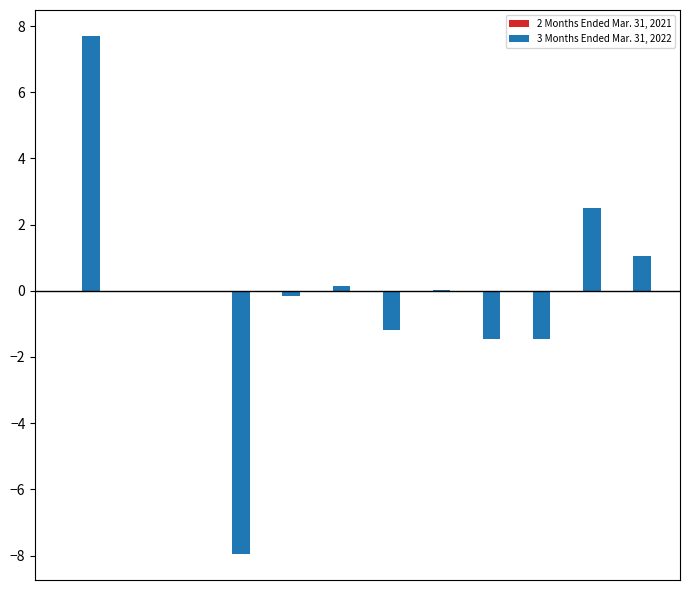

What is the highest value of the 3 Months Ended Mar. 31, 2022 series?

7.7